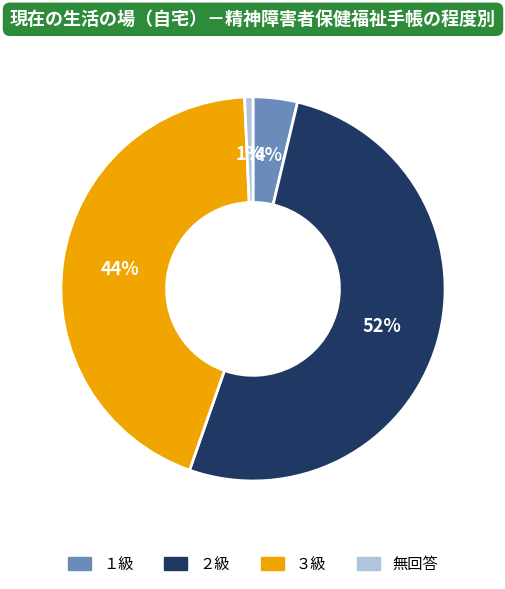

To the nearest percent, what is the combined percentage of ２級 and 無回答?

52%